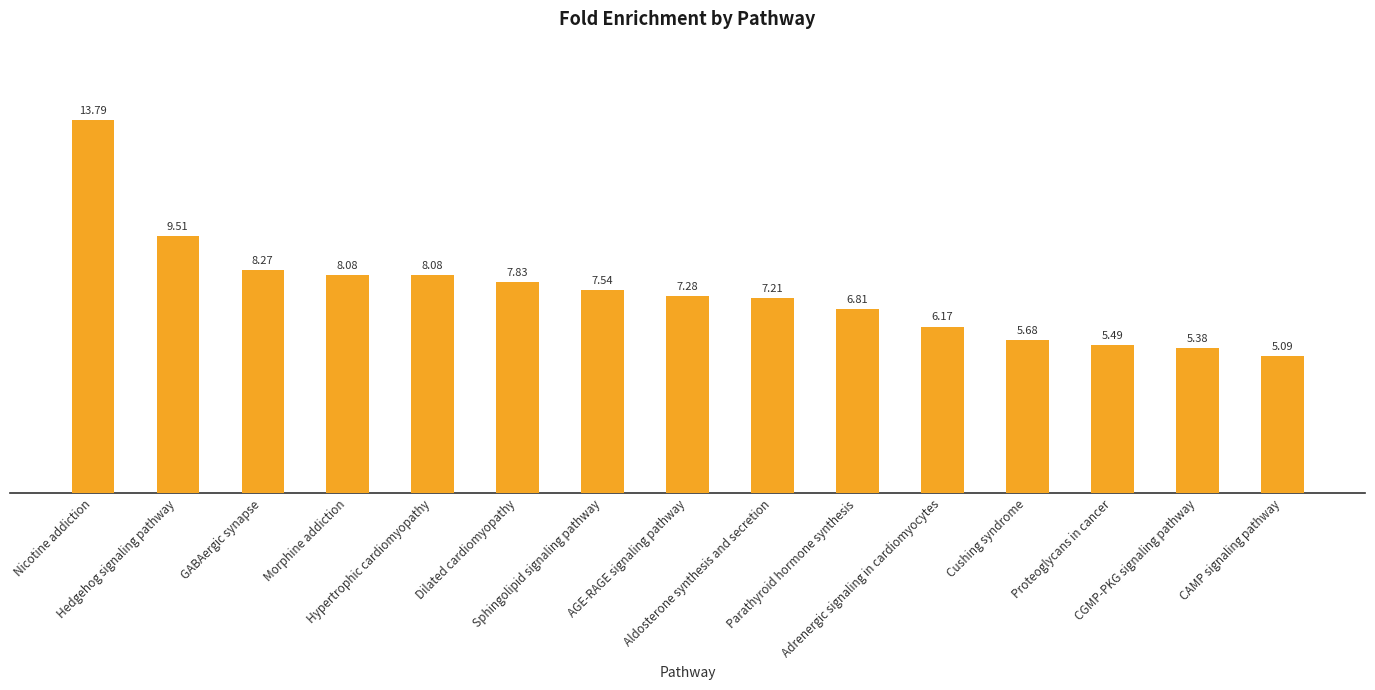

Reading left to right, list all the values displayed in this chart.

13.8	9.5	8.3	8.1	8.1	7.8	7.5	7.3	7.2	6.8	6.2	5.7	5.5	5.4	5.1